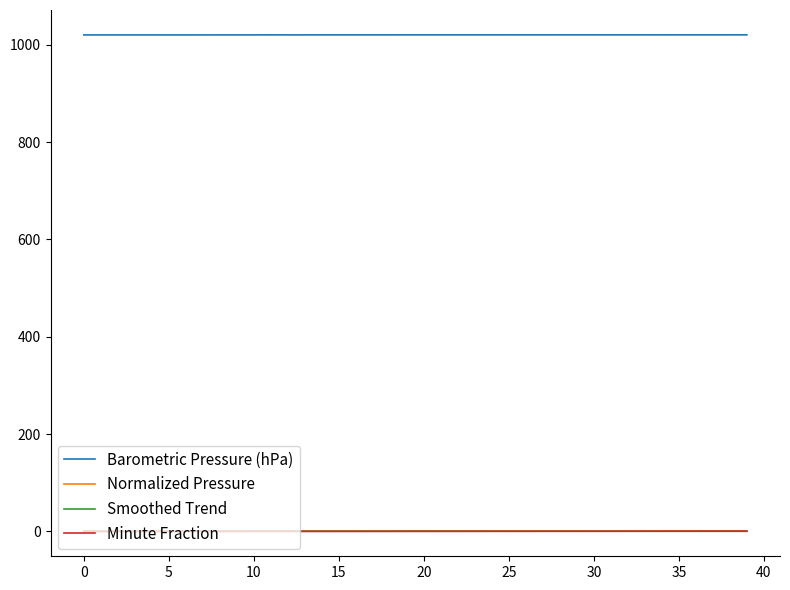

True or false: Barometric Pressure (hPa) and Normalized Pressure cross at least once.

False